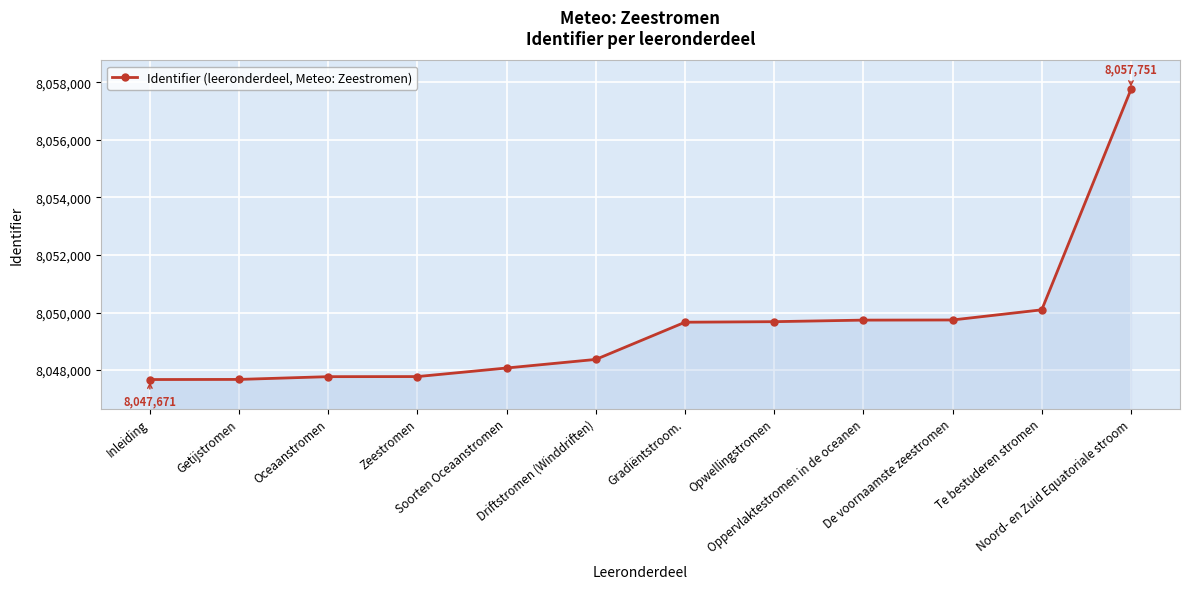

Which label corresponds to the largest value in the chart?

Noord- en Zuid Equatoriale stroom